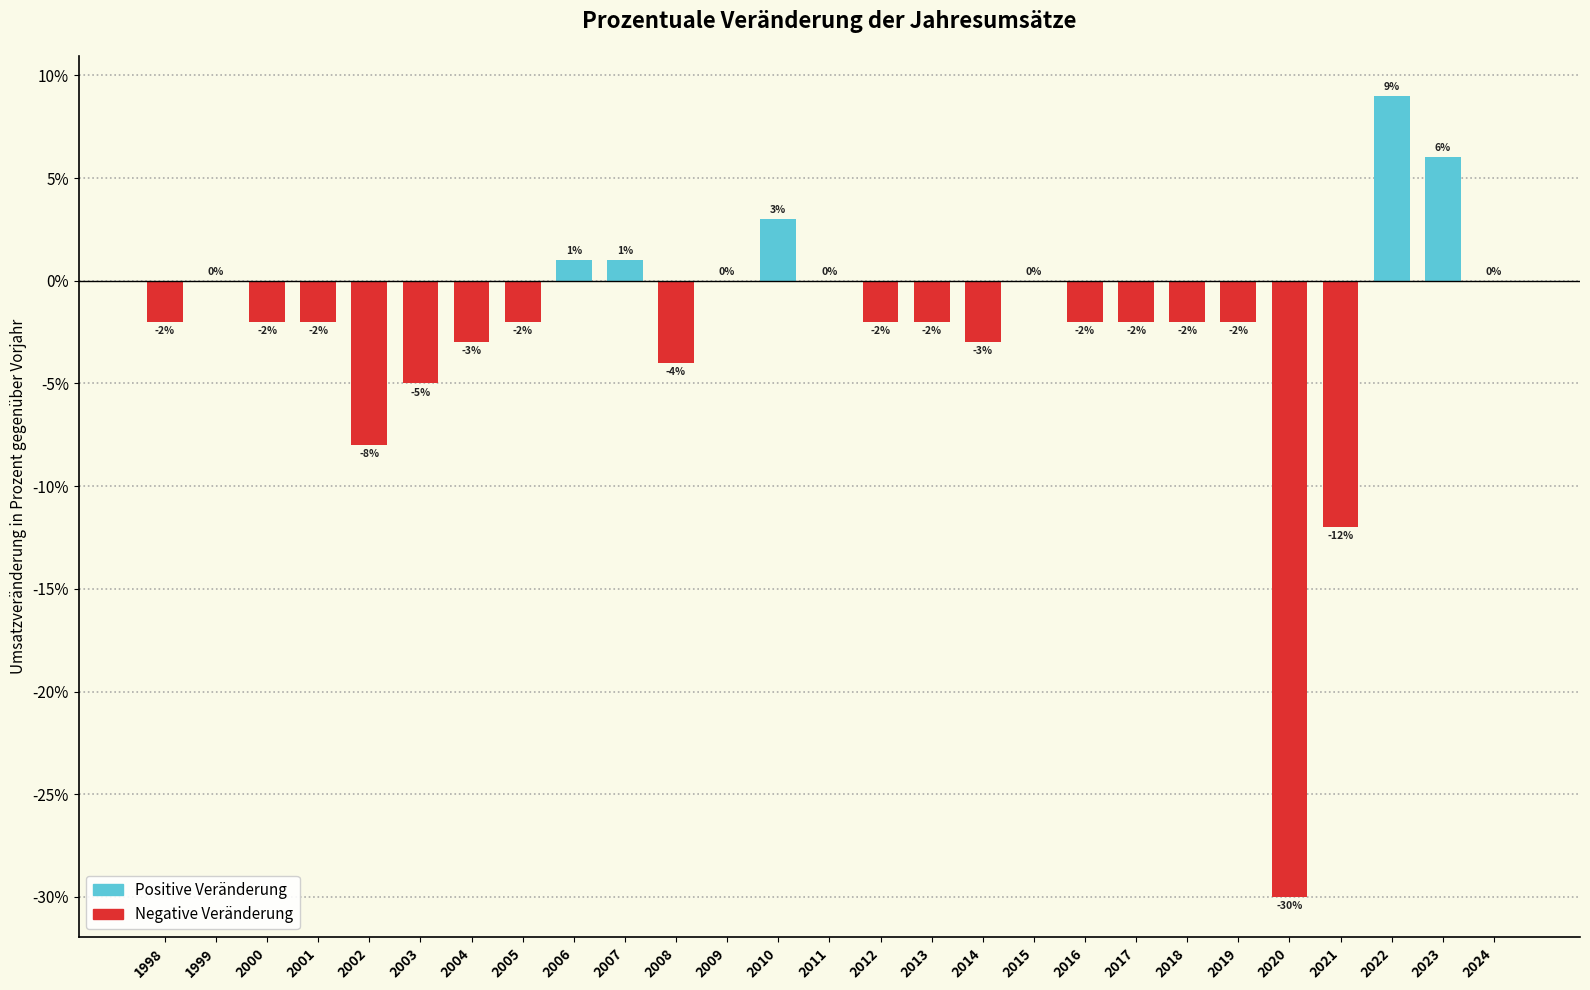

How many categories are shown in the chart?

27